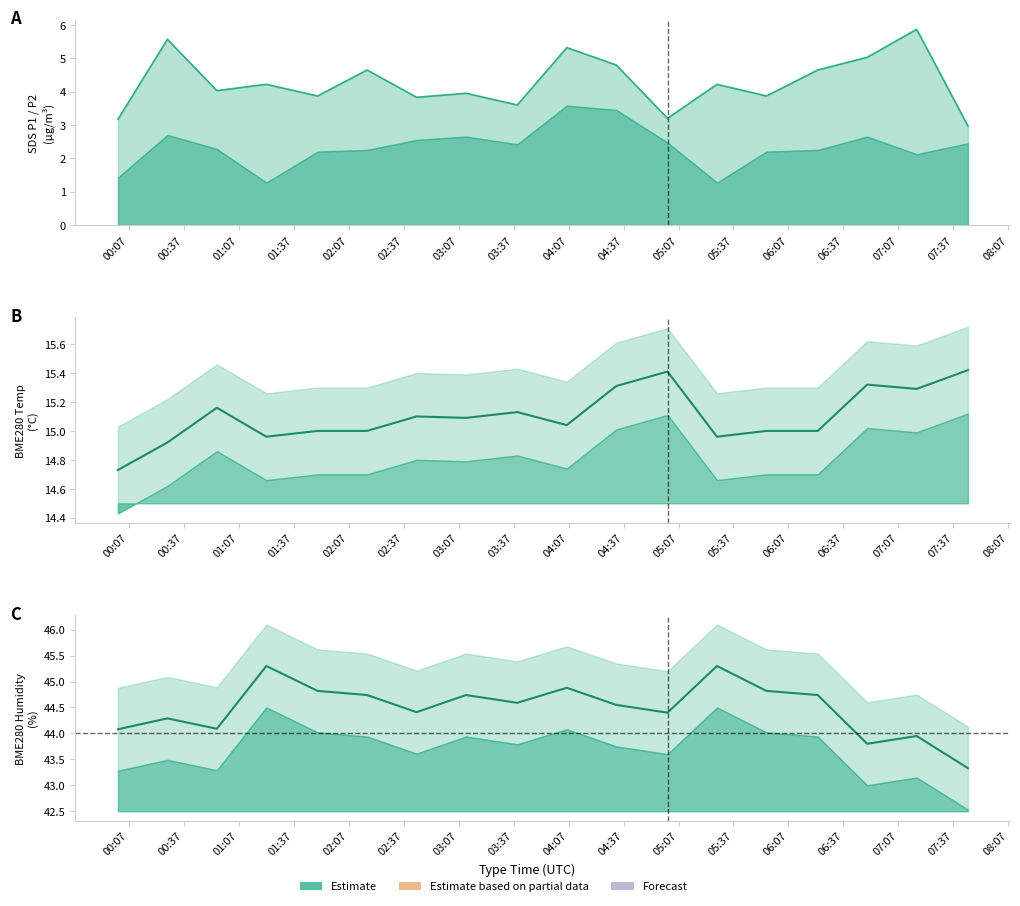

What is the difference between the maximum and second lowest values in the BME280_temperature series?

0.5